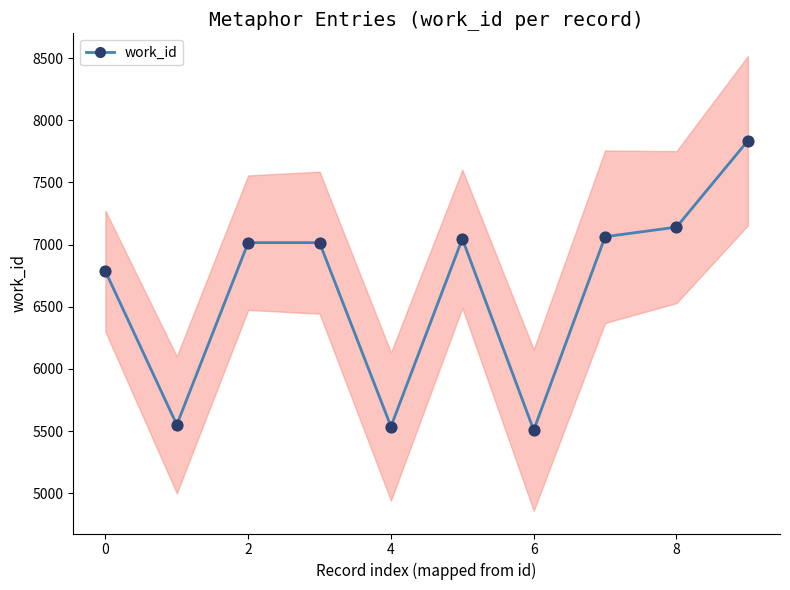

What is the change in value from 8 to 9?

+695